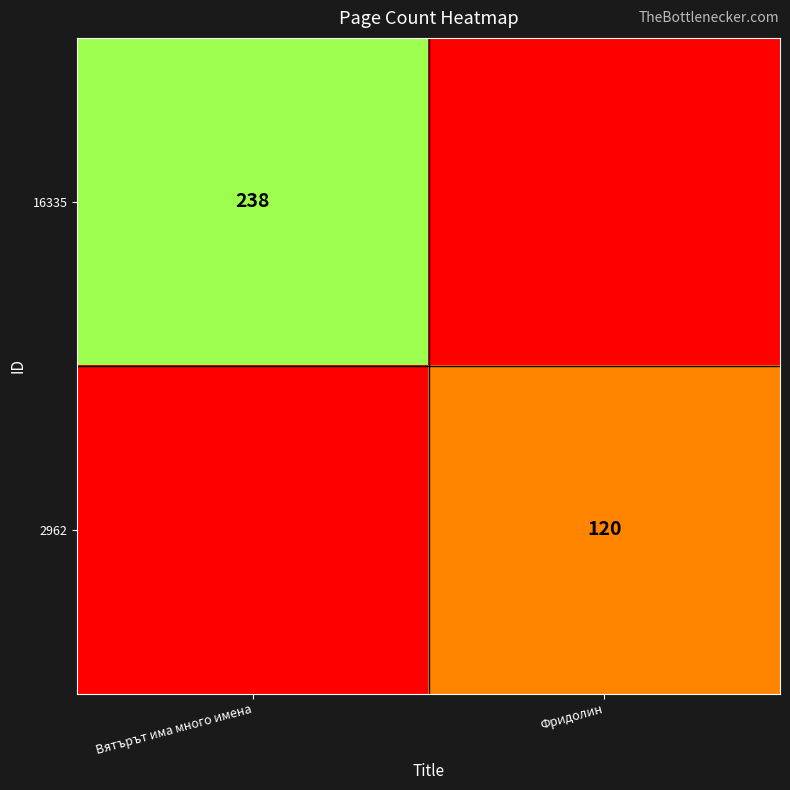

At which category is the sum across all series the highest?

Вятърът има много имена